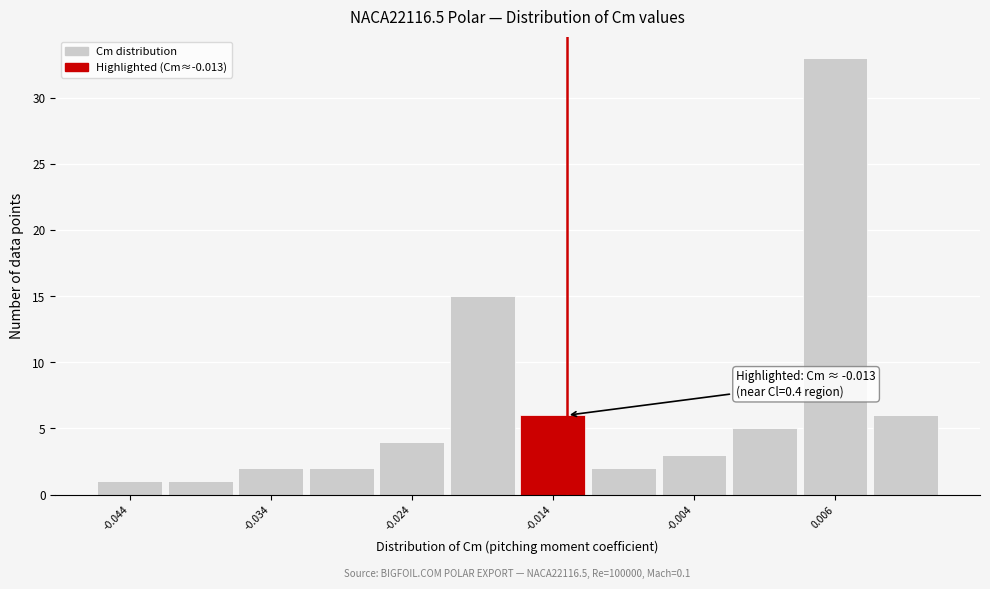

Over which range of the x-axis is the bar tallest?

0.004 to 0.009